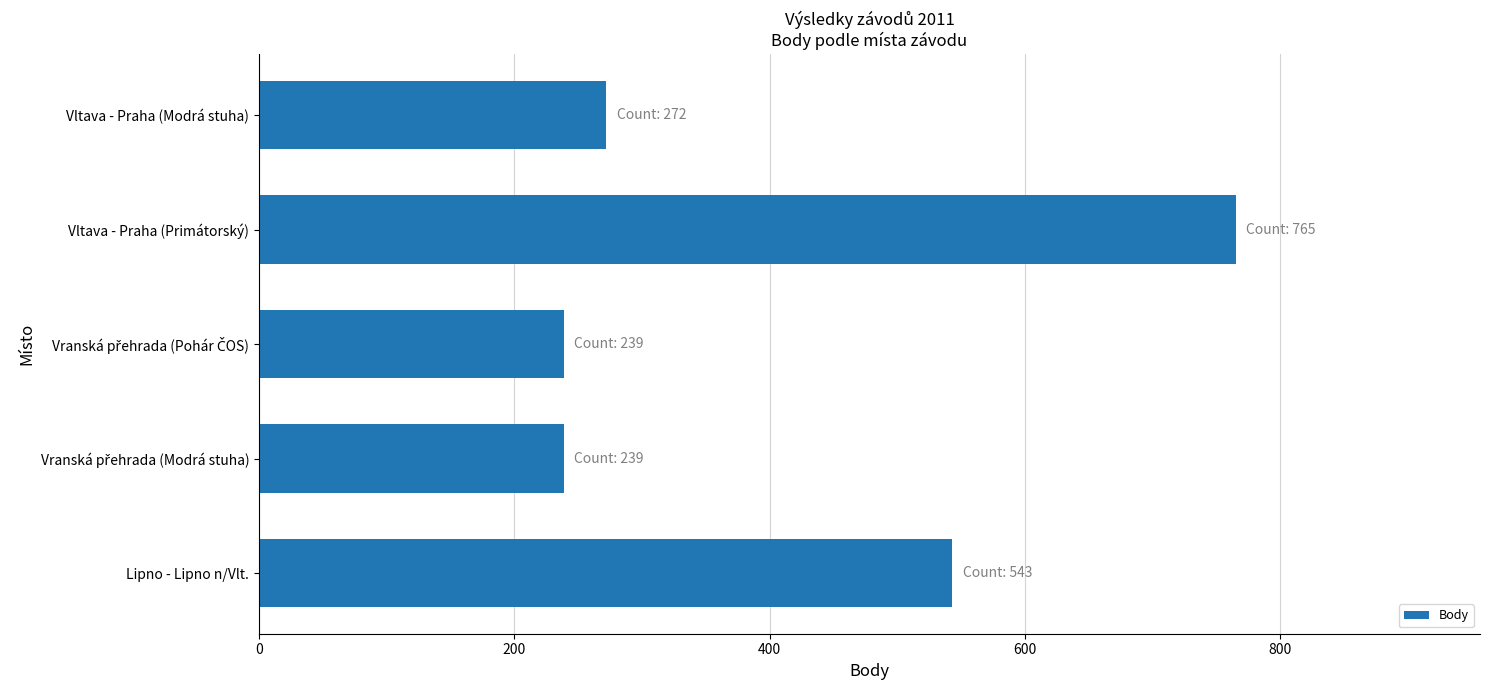

What is the minimum value shown in the chart?

239